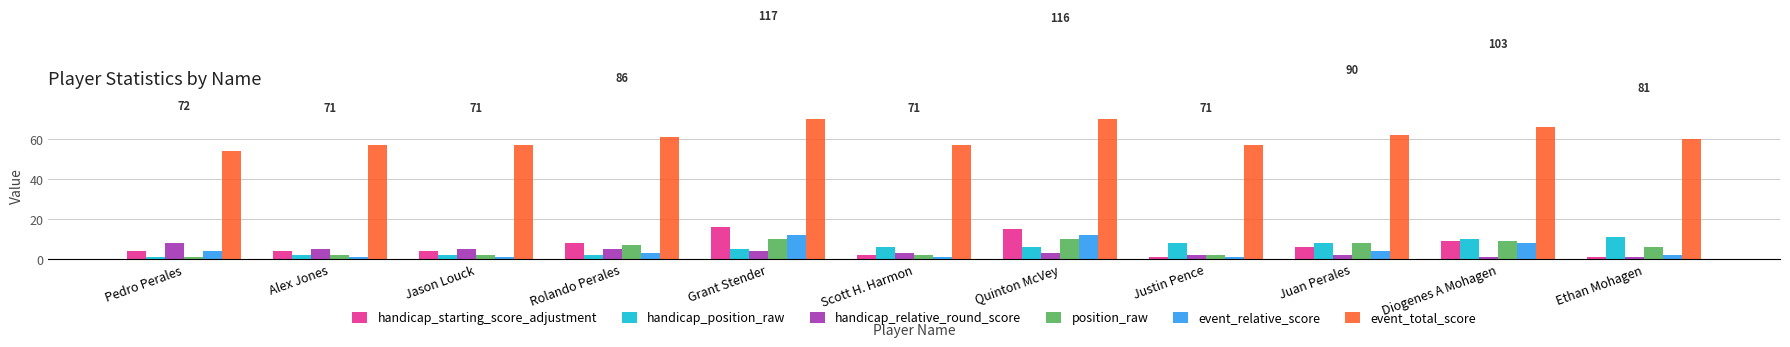

List the series in order of their peak value, highest first.

event_total_score, handicap_starting_score_adjustment, event_relative_score, handicap_position_raw, position_raw, handicap_relative_round_score